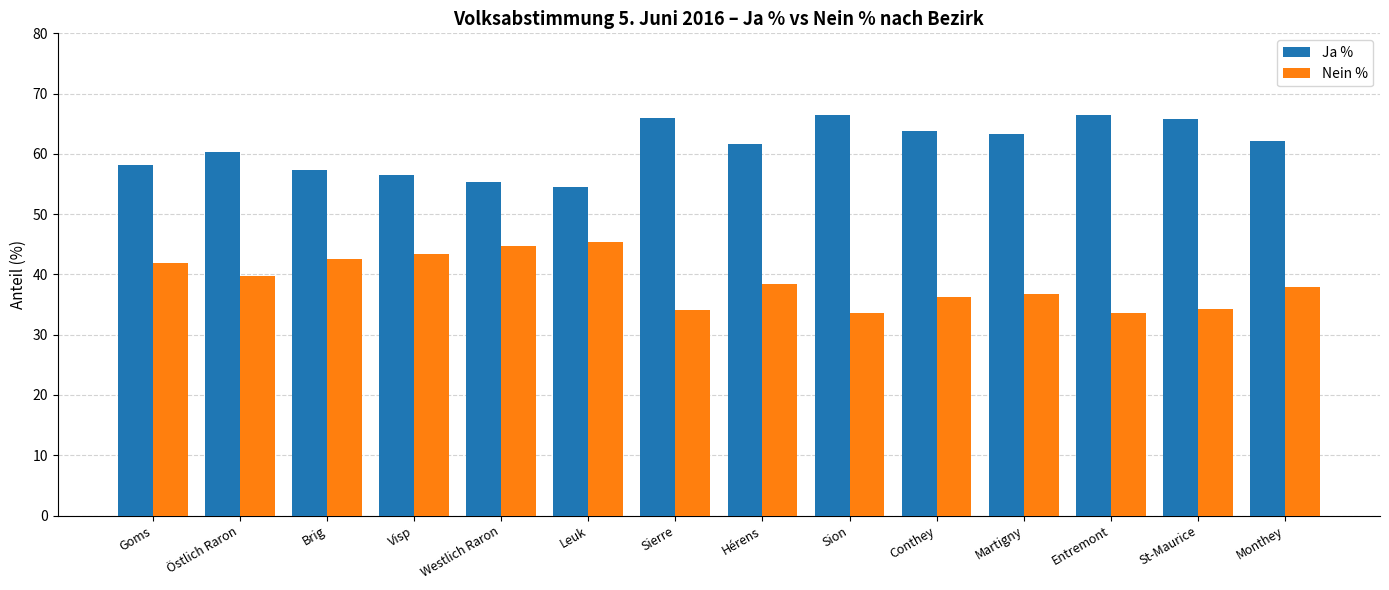

At Östlich Raron, list the series in order from largest to smallest.

Ja %, Nein %